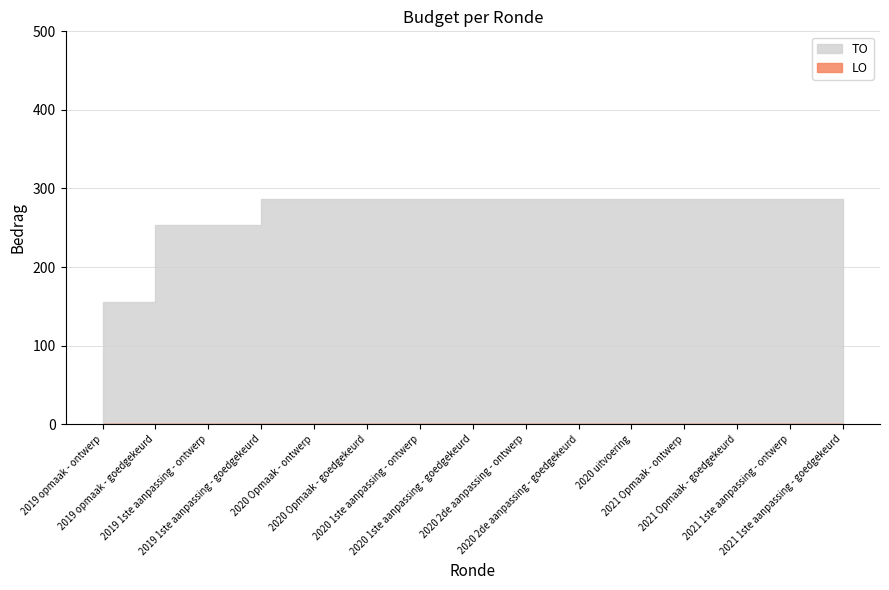

True or false: LO and TO intersect in this chart.

False